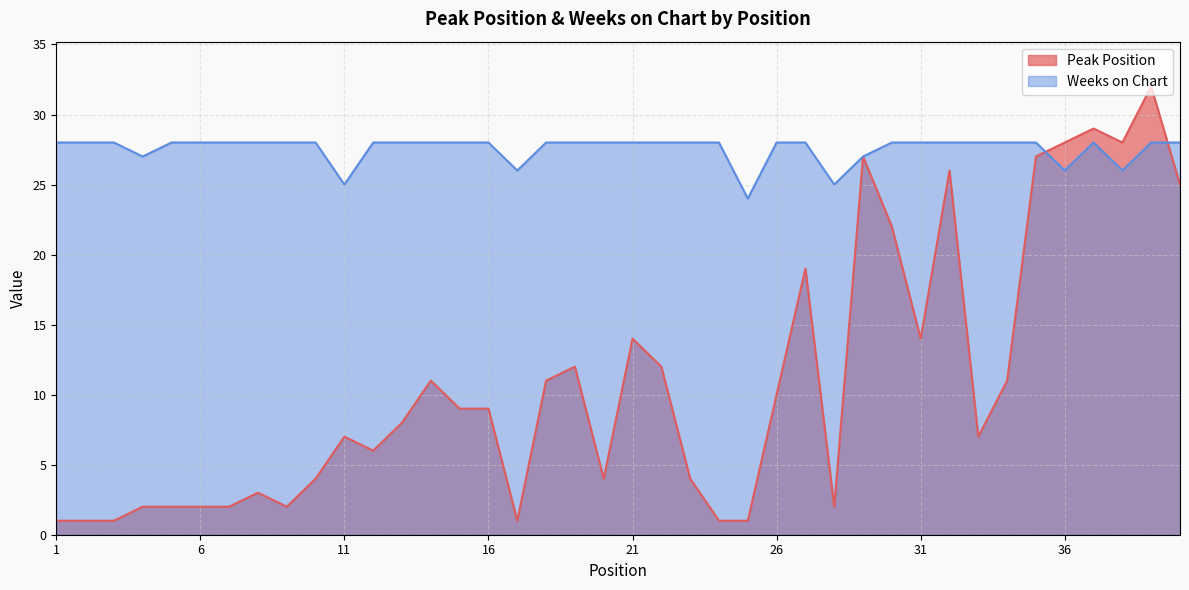

What is the sum of the Weeks on Chart values at 19 and 13?

56